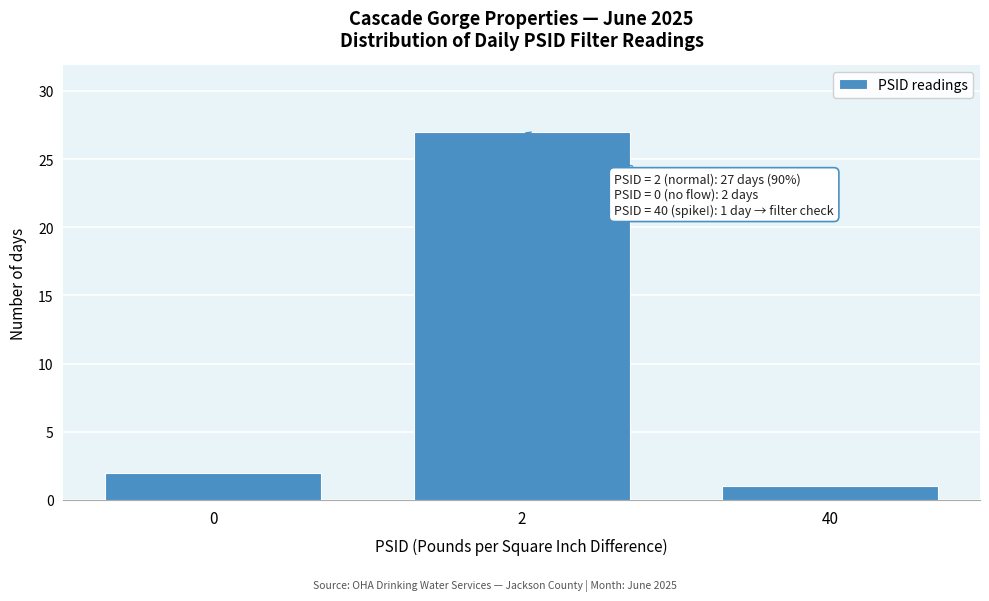

Reading left to right, extract all data points from this chart.

0=2	2=27	40=1